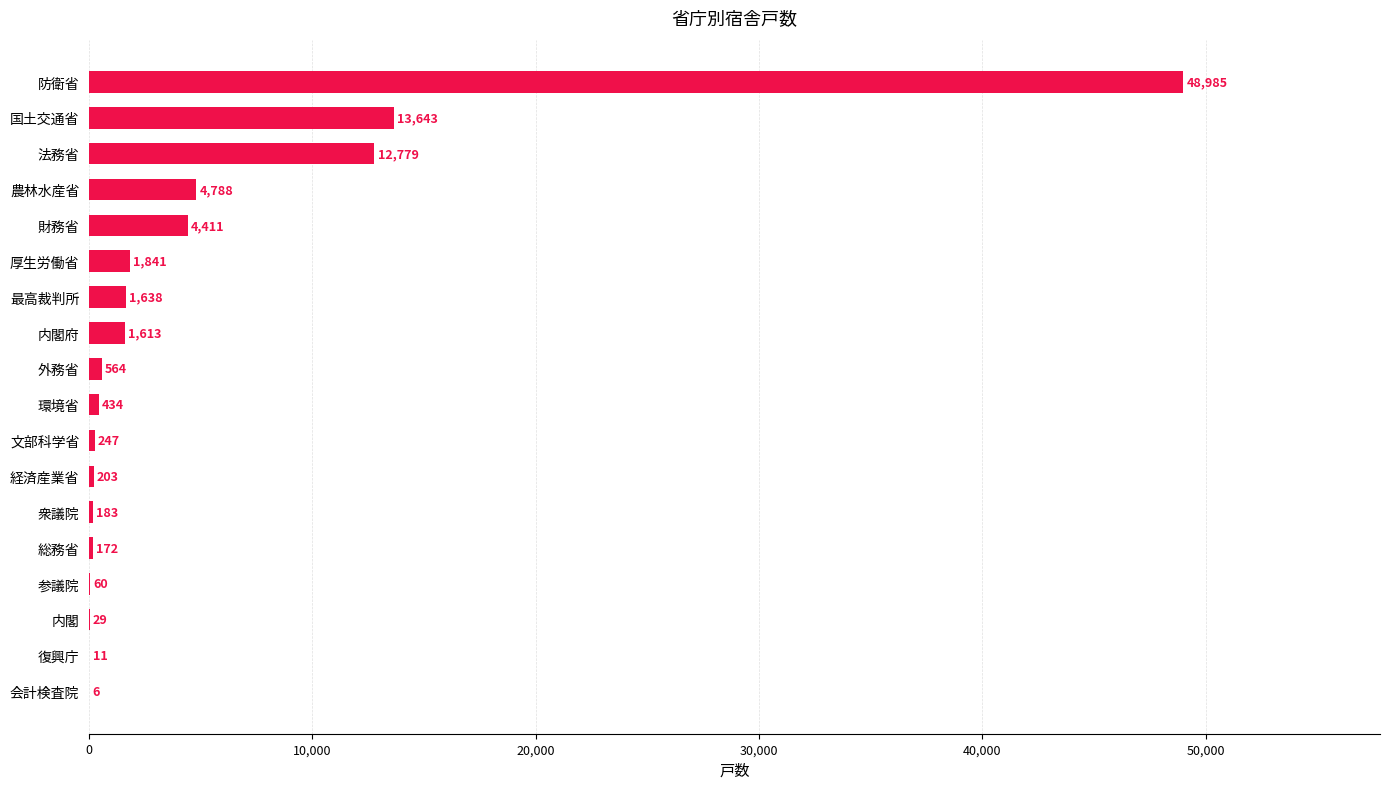

Reading bottom to top, extract all data points from this chart.

会計検査院=6	復興庁=11	内閣=29	参議院=60	総務省=172	衆議院=183	経済産業省=203	文部科学省=247	環境省=434	外務省=564	内閣府=1613	最高裁判所=1638	厚生労働省=1841	財務省=4411	農林水産省=4788	法務省=12779	国土交通省=13643	防衛省=48985